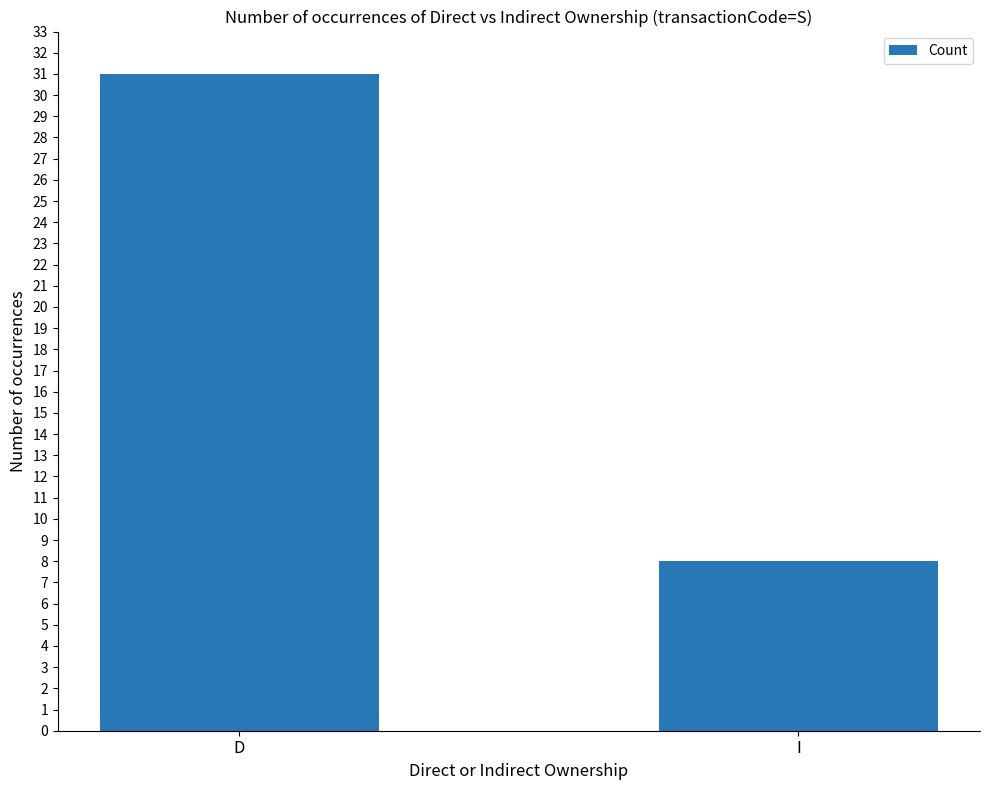

Approximately how many times larger is the value at D compared to I?

3.9